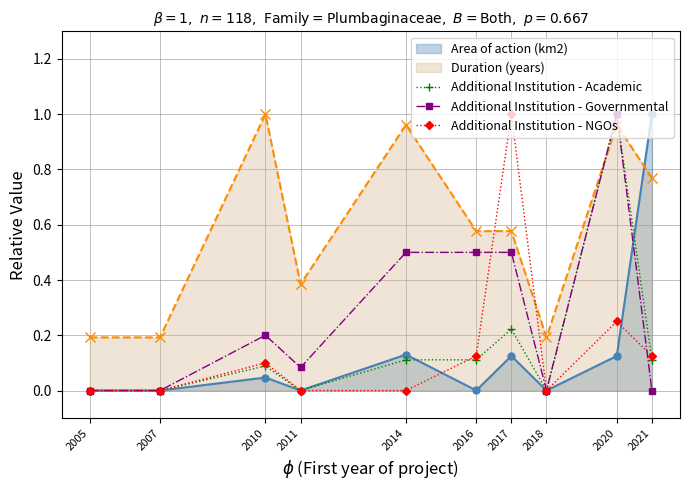

At which label does Additional Institution - NGOs reach its peak?

2017